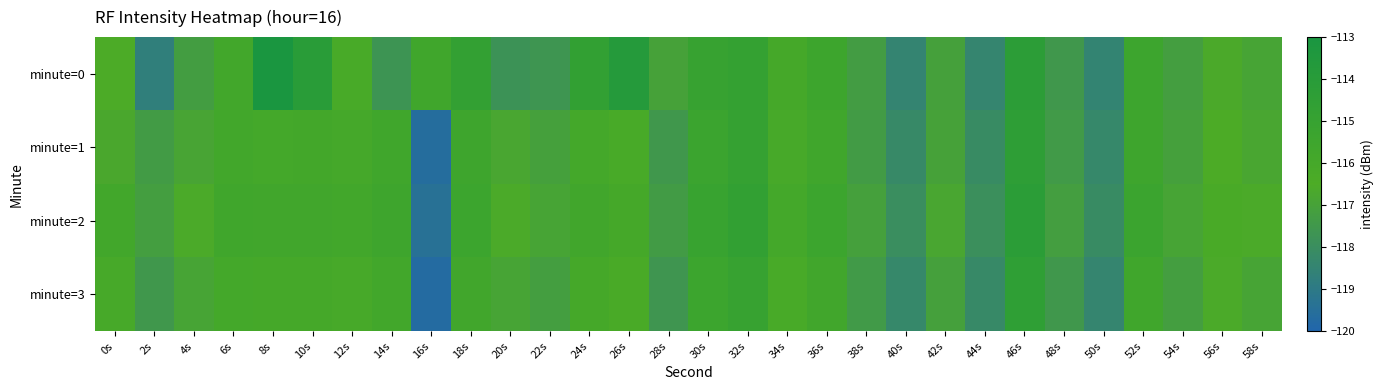

At which category is the sum across all series the highest?

46s